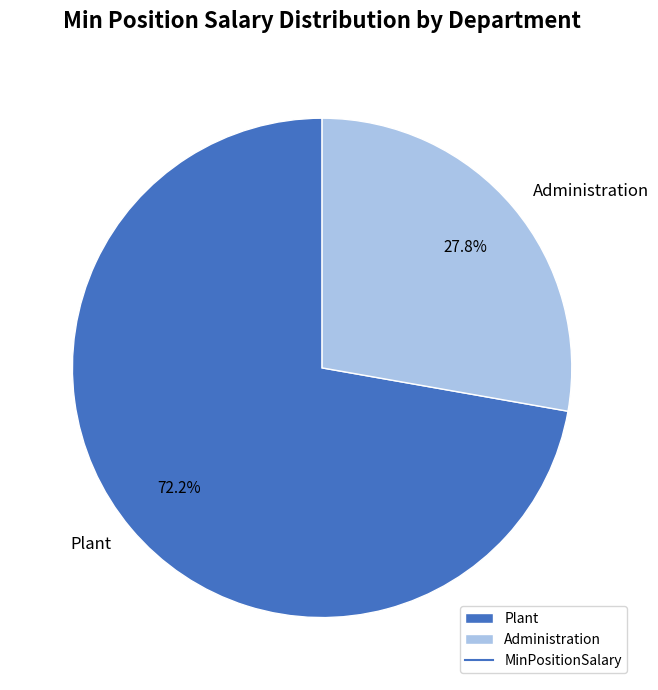

Is there any slice that represents more than half of the pie?

Yes